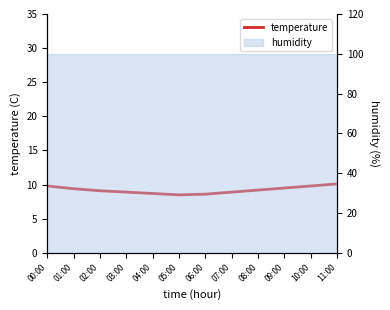

What is the value of the 9th point from the left?

9.2